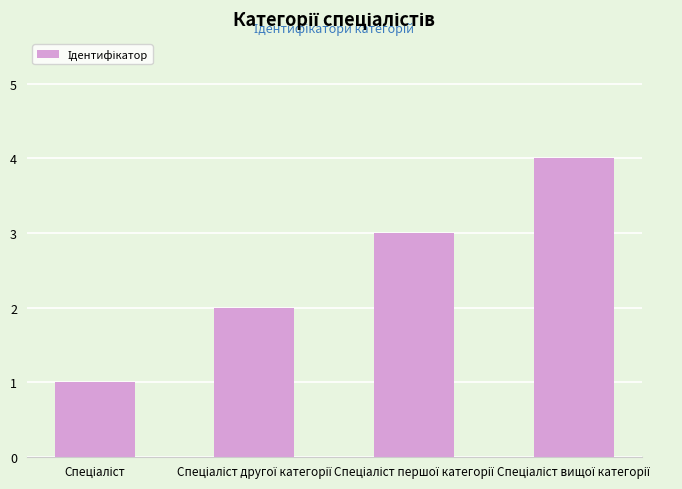

What is the greatest value displayed?

4